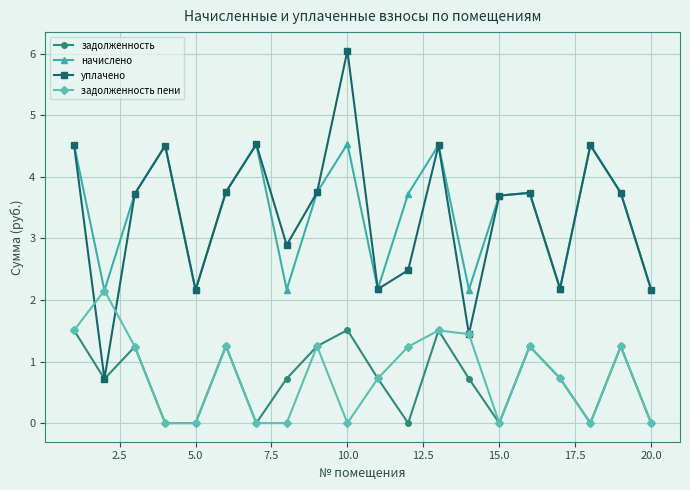

What is the lowest value of the начислено series?

2.2